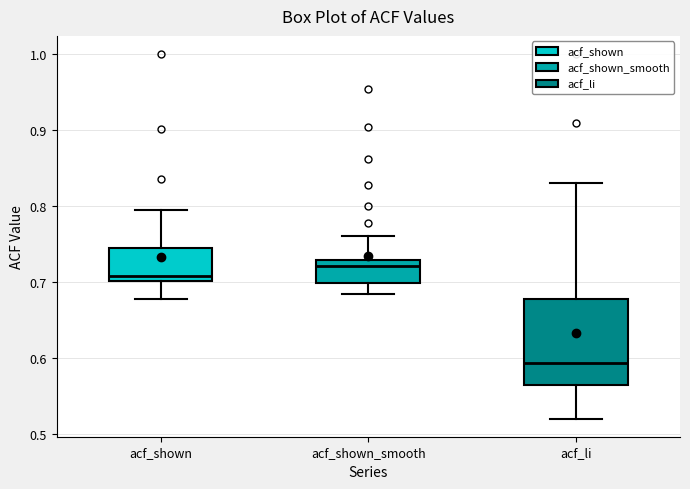

Reading left to right, read every box against the y-axis: the position of its median line, the range the box covers, and the ends of its whiskers. The values are not printed on the chart, so give them approximately, as read against the axis.

acf_shown: median 0.71, box 0.70 to 0.74, whiskers 0.68 to 0.80
acf_shown_smooth: median 0.72, box 0.70 to 0.73, whiskers 0.68 to 0.76
acf_li: median 0.59, box 0.56 to 0.68, whiskers 0.52 to 0.83